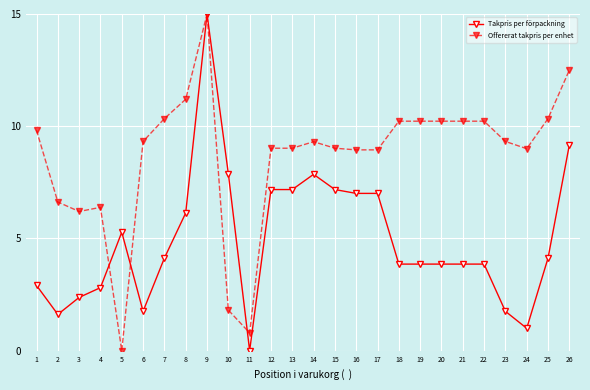

After their last crossing, which series has the higher values: Offererat takpris per enhet or Takpris per förpackning?

Offererat takpris per enhet